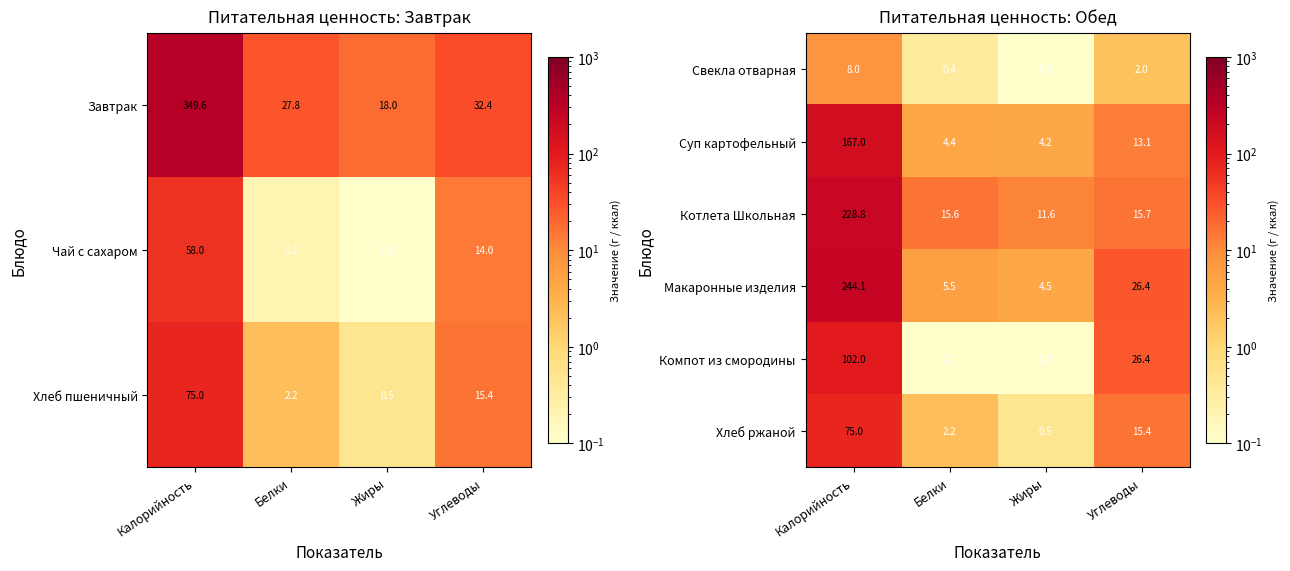

List the labels in order of Свекла отварная value, smallest first.

Жиры, Белки, Углеводы, Калорийность